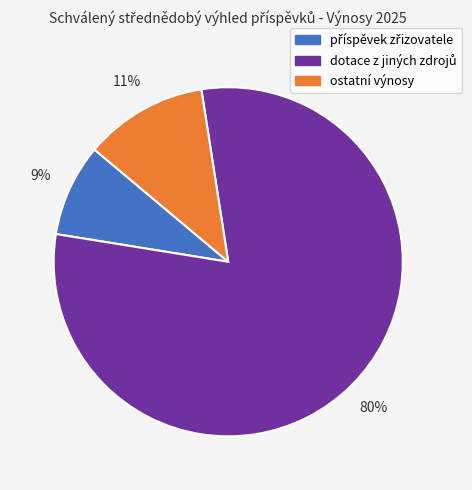

Is there any slice that represents more than half of the pie?

Yes